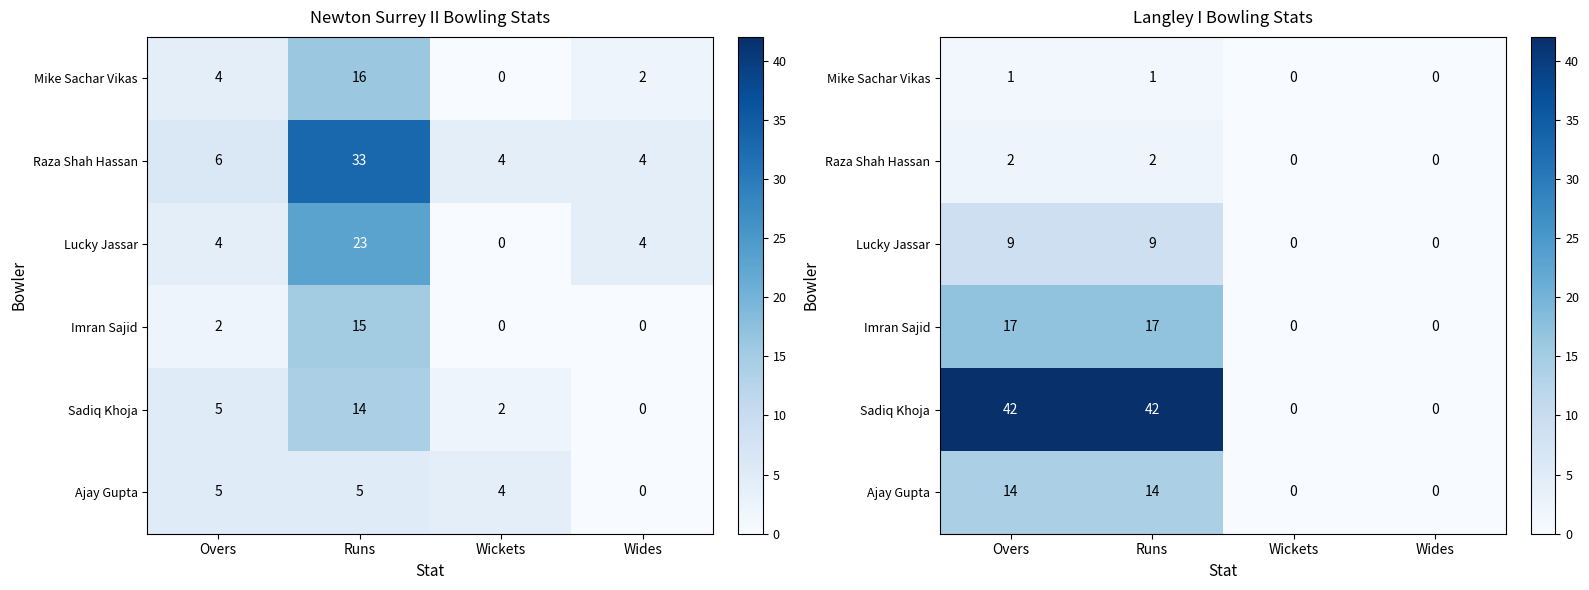

At which category is the sum across all series the highest?

Overs